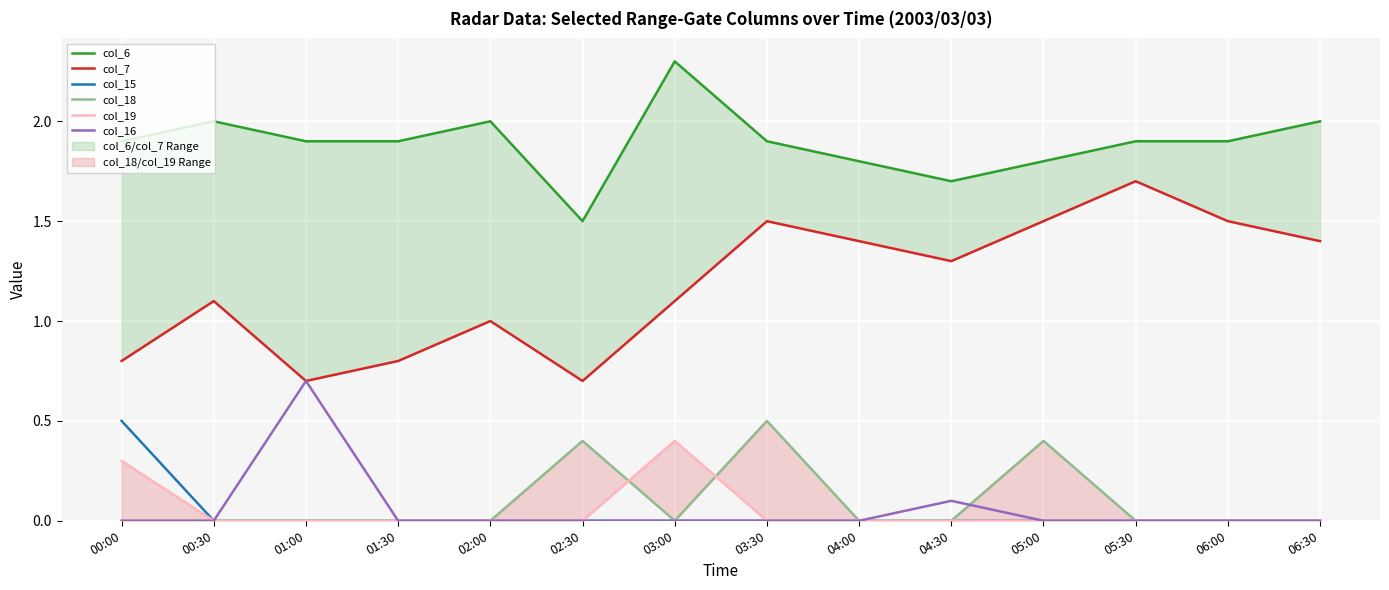

What is the total value across all series at 00:00?

3.5